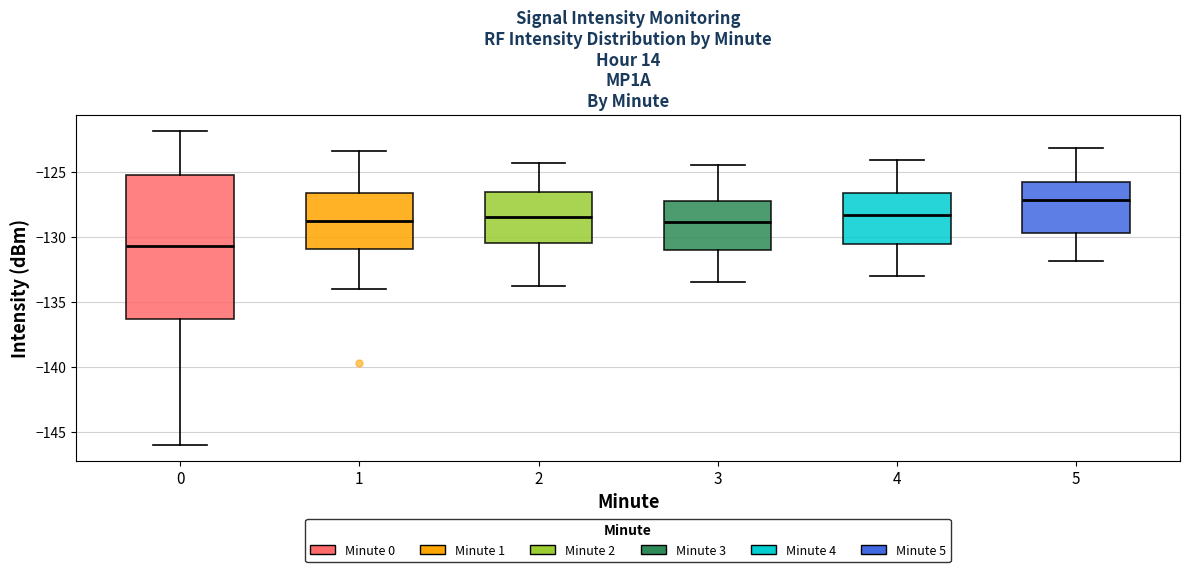

Reading left to right, read every box against the y-axis: the position of its median line, the range the box covers, and the ends of its whiskers. The values are not printed on the chart, so give them approximately, as read against the axis.

0: median -130.5, box -136.5 to -125.0, whiskers -146.0 to -122.0
1: median -129.0, box -131.0 to -126.5, whiskers -134.0 to -123.5
2: median -128.5, box -130.5 to -126.5, whiskers -134.0 to -124.5
3: median -129.0, box -131.0 to -127.0, whiskers -133.5 to -124.5
4: median -128.5, box -130.5 to -126.5, whiskers -133.0 to -124.0
5: median -127.0, box -129.5 to -126.0, whiskers -132.0 to -123.0